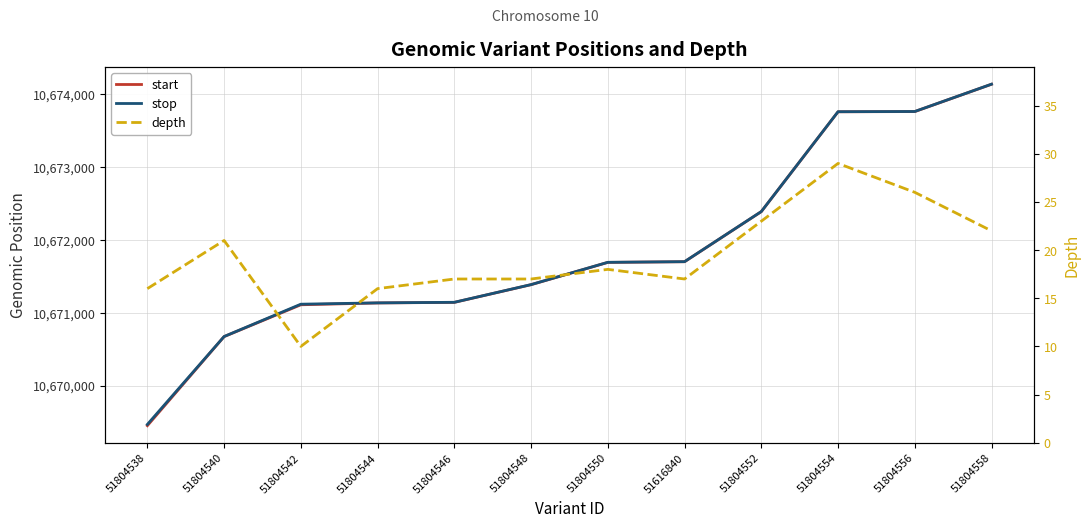

What is the average value of the stop series?

10671865